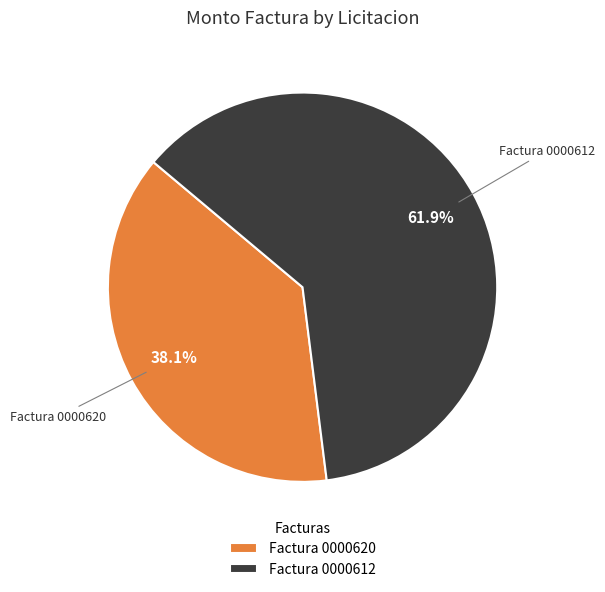

How many segments does this pie chart have?

2